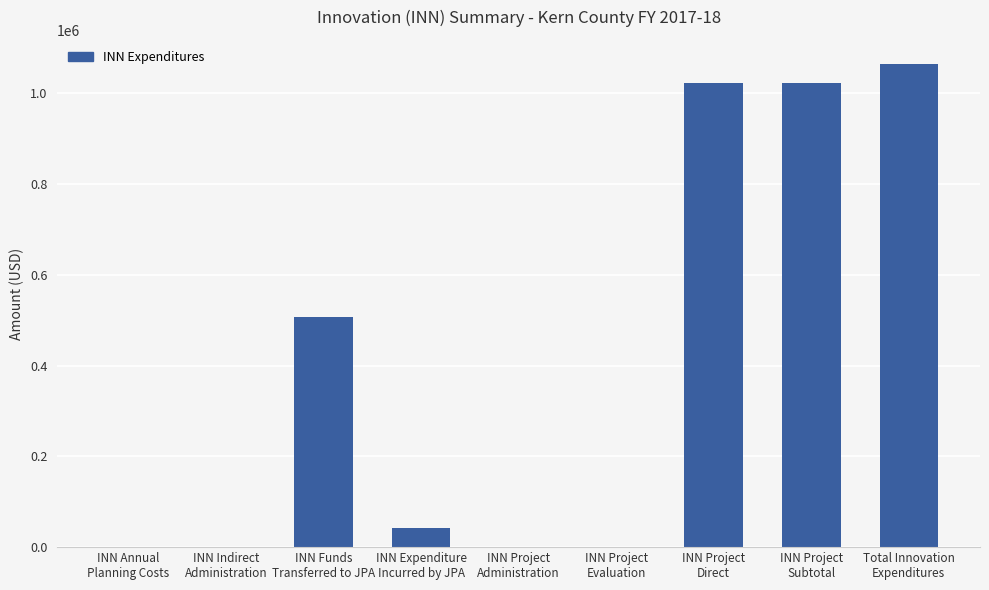

What is the greatest value displayed?

1063919.9